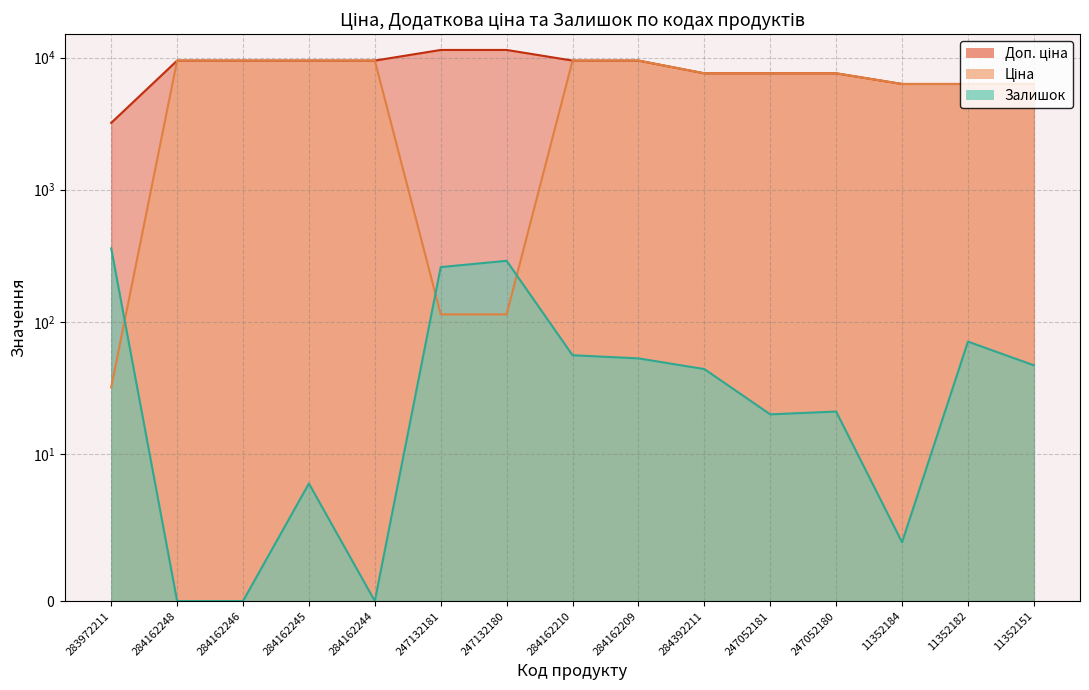

True or false: Ціна and Доп. ціна intersect in this chart.

False